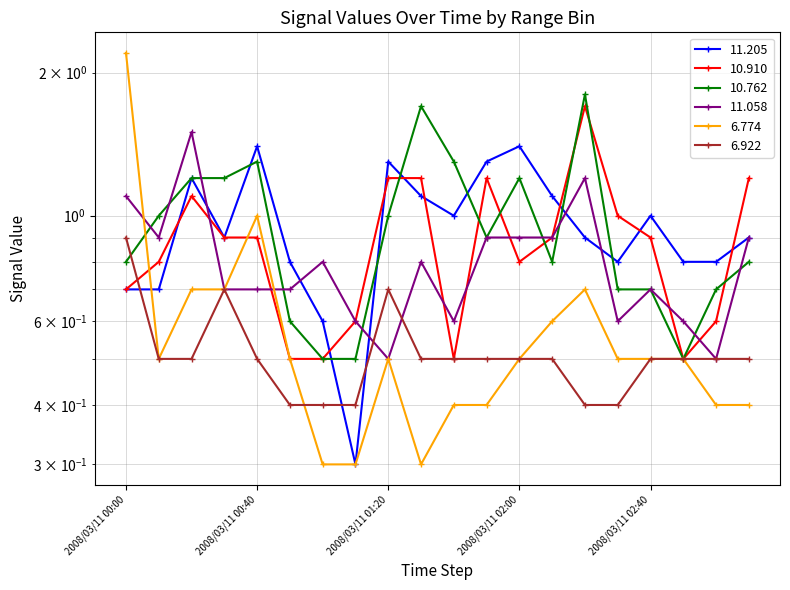

Reading left to right, what are all the values shown in this chart?

11.205: 2008/03/11 00:00=0.7	2008/03/11 00:10=0.7	2008/03/11 00:20=1.2	2008/03/11 00:30=0.9	2008/03/11 00:40=1.4	2008/03/11 00:50=0.8	2008/03/11 01:00=0.6	2008/03/11 01:10=0.3	2008/03/11 01:20=1.3	2008/03/11 01:30=1.1	2008/03/11 01:40=1.0	2008/03/11 01:50=1.3	2008/03/11 02:00=1.4	2008/03/11 02:10=1.1	2008/03/11 02:20=0.9	2008/03/11 02:30=0.8	2008/03/11 02:40=1.0	2008/03/11 02:50=0.8	2008/03/11 03:00=0.8	2008/03/11 03:10=0.9
10.910: 2008/03/11 00:00=0.7	2008/03/11 00:10=0.8	2008/03/11 00:20=1.1	2008/03/11 00:30=0.9	2008/03/11 00:40=0.9	2008/03/11 00:50=0.5	2008/03/11 01:00=0.5	2008/03/11 01:10=0.6	2008/03/11 01:20=1.2	2008/03/11 01:30=1.2	2008/03/11 01:40=0.5	2008/03/11 01:50=1.2	2008/03/11 02:00=0.8	2008/03/11 02:10=0.9	2008/03/11 02:20=1.7	2008/03/11 02:30=1.0	2008/03/11 02:40=0.9	2008/03/11 02:50=0.5	2008/03/11 03:00=0.6	2008/03/11 03:10=1.2
10.762: 2008/03/11 00:00=0.8	2008/03/11 00:10=1.0	2008/03/11 00:20=1.2	2008/03/11 00:30=1.2	2008/03/11 00:40=1.3	2008/03/11 00:50=0.6	2008/03/11 01:00=0.5	2008/03/11 01:10=0.5	2008/03/11 01:20=1.0	2008/03/11 01:30=1.7	2008/03/11 01:40=1.3	2008/03/11 01:50=0.9	2008/03/11 02:00=1.2	2008/03/11 02:10=0.8	2008/03/11 02:20=1.8	2008/03/11 02:30=0.7	2008/03/11 02:40=0.7	2008/03/11 02:50=0.5	2008/03/11 03:00=0.7	2008/03/11 03:10=0.8
11.058: 2008/03/11 00:00=1.1	2008/03/11 00:10=0.9	2008/03/11 00:20=1.5	2008/03/11 00:30=0.7	2008/03/11 00:40=0.7	2008/03/11 00:50=0.7	2008/03/11 01:00=0.8	2008/03/11 01:10=0.6	2008/03/11 01:20=0.5	2008/03/11 01:30=0.8	2008/03/11 01:40=0.6	2008/03/11 01:50=0.9	2008/03/11 02:00=0.9	2008/03/11 02:10=0.9	2008/03/11 02:20=1.2	2008/03/11 02:30=0.6	2008/03/11 02:40=0.7	2008/03/11 02:50=0.6	2008/03/11 03:00=0.5	2008/03/11 03:10=0.9
6.774: 2008/03/11 00:00=2.2	2008/03/11 00:10=0.5	2008/03/11 00:20=0.7	2008/03/11 00:30=0.7	2008/03/11 00:40=1.0	2008/03/11 00:50=0.5	2008/03/11 01:00=0.3	2008/03/11 01:10=0.3	2008/03/11 01:20=0.5	2008/03/11 01:30=0.3	2008/03/11 01:40=0.4	2008/03/11 01:50=0.4	2008/03/11 02:00=0.5	2008/03/11 02:10=0.6	2008/03/11 02:20=0.7	2008/03/11 02:30=0.5	2008/03/11 02:40=0.5	2008/03/11 02:50=0.5	2008/03/11 03:00=0.4	2008/03/11 03:10=0.4
6.922: 2008/03/11 00:00=0.9	2008/03/11 00:10=0.5	2008/03/11 00:20=0.5	2008/03/11 00:30=0.7	2008/03/11 00:40=0.5	2008/03/11 00:50=0.4	2008/03/11 01:00=0.4	2008/03/11 01:10=0.4	2008/03/11 01:20=0.7	2008/03/11 01:30=0.5	2008/03/11 01:40=0.5	2008/03/11 01:50=0.5	2008/03/11 02:00=0.5	2008/03/11 02:10=0.5	2008/03/11 02:20=0.4	2008/03/11 02:30=0.4	2008/03/11 02:40=0.5	2008/03/11 02:50=0.5	2008/03/11 03:00=0.5	2008/03/11 03:10=0.5